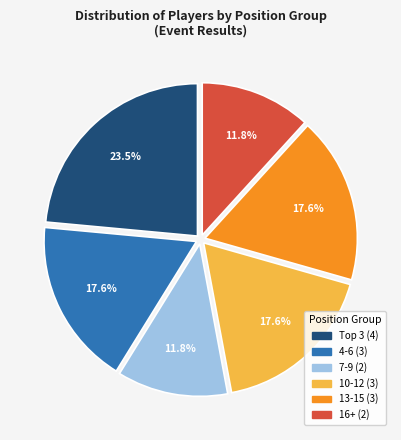

Does any single category account for the majority?

No